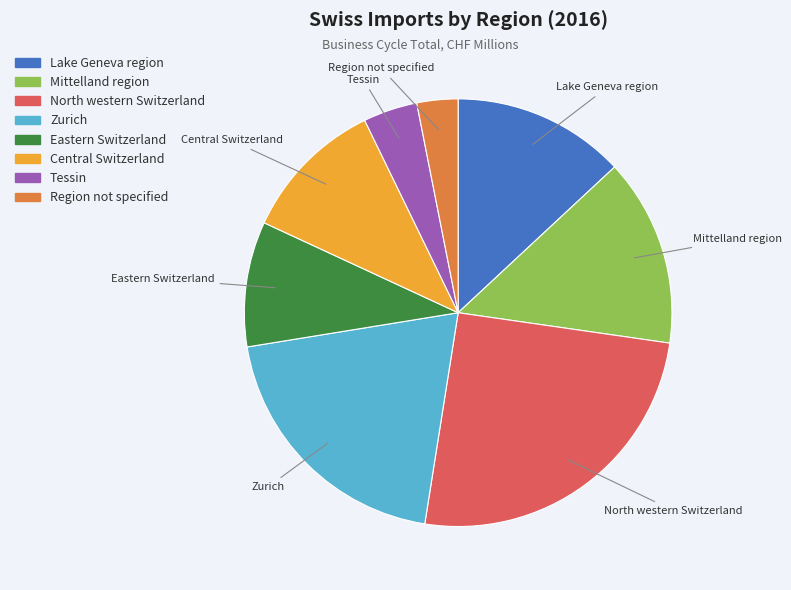

Is there a majority slice in this chart?

No